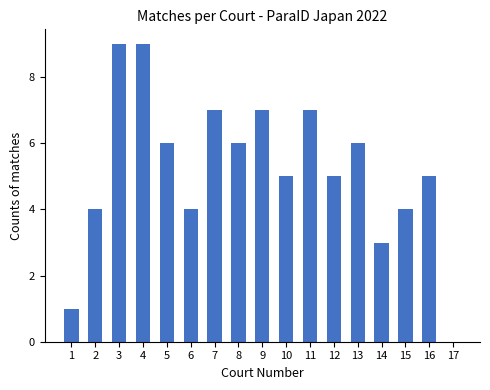

Reading right to left, extract all data points from this chart.

17=0	16=5	15=4	14=3	13=6	12=5	11=7	10=5	9=7	8=6	7=7	6=4	5=6	4=9	3=9	2=4	1=1